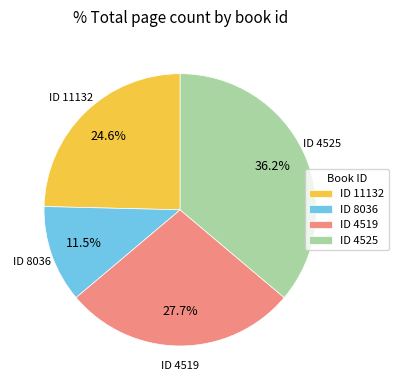

Approximately how many times larger is the value at ID 4519 compared to ID 4525?

0.8